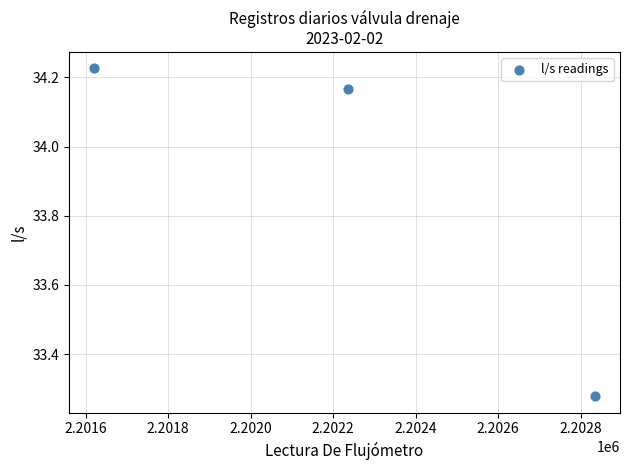

What is the average Y value?

33.9